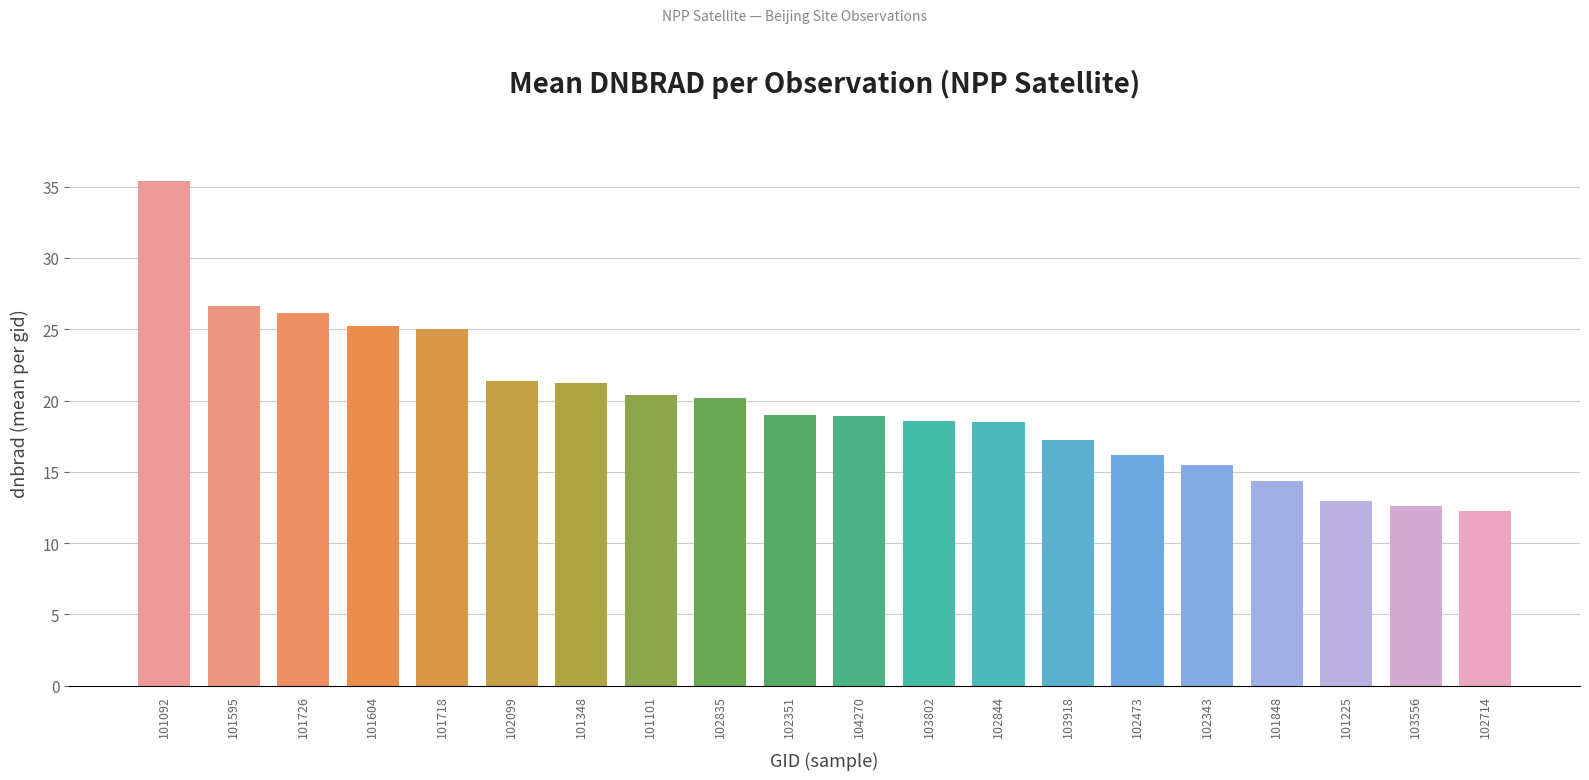

What is the change in value from 101092 to 103802?

-16.9